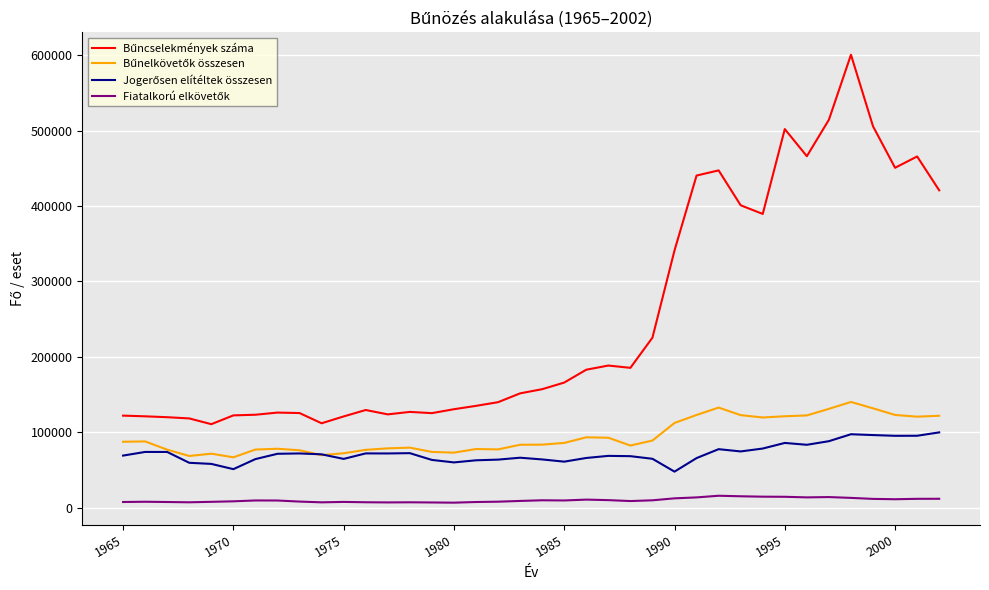

How many lines are shown in the chart?

4